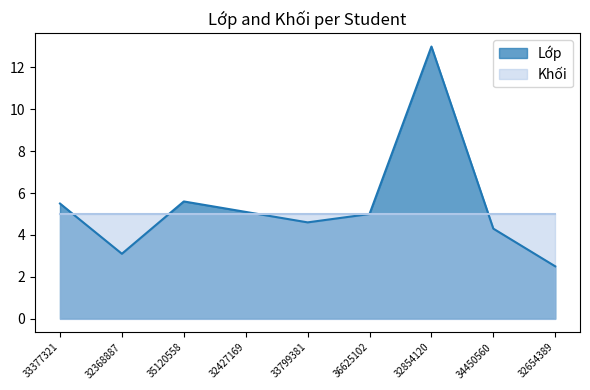

At which label does the data first exceed 5?

33377321